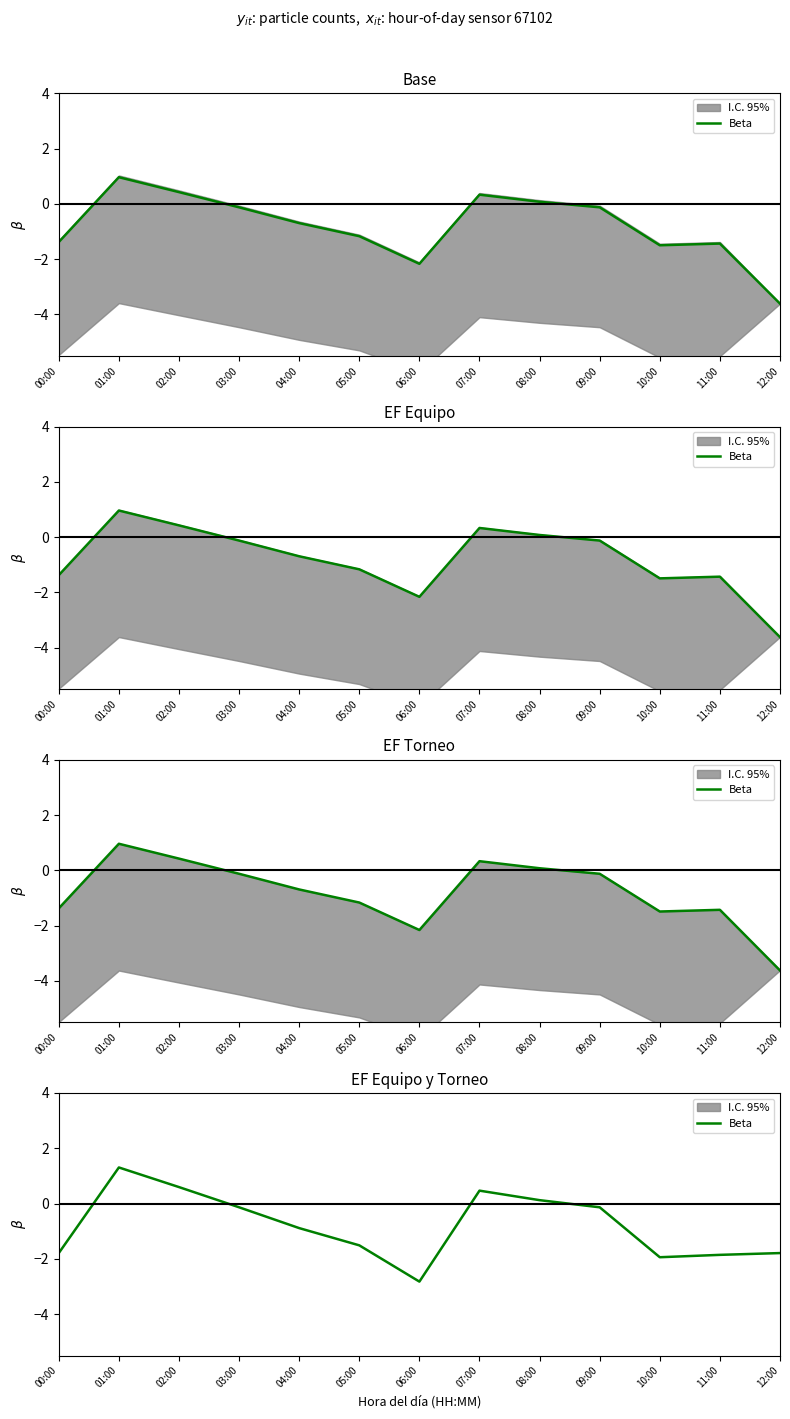

What is the value of the 8th point from the left?

0.5